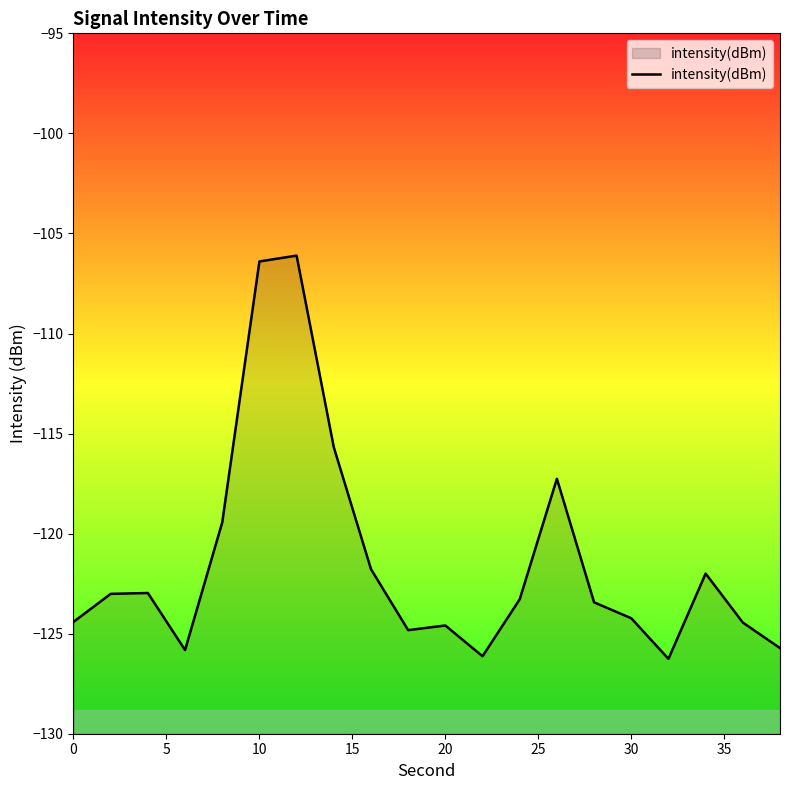

What is the minimum value shown in the chart?

-126.3